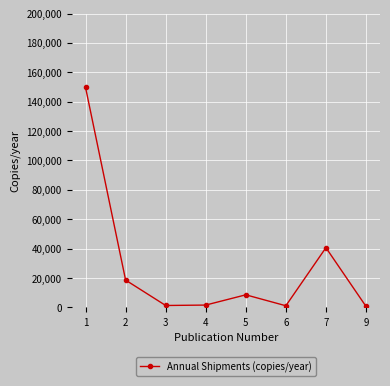

The chart shows a value of 18580 at 2. True or false?

True